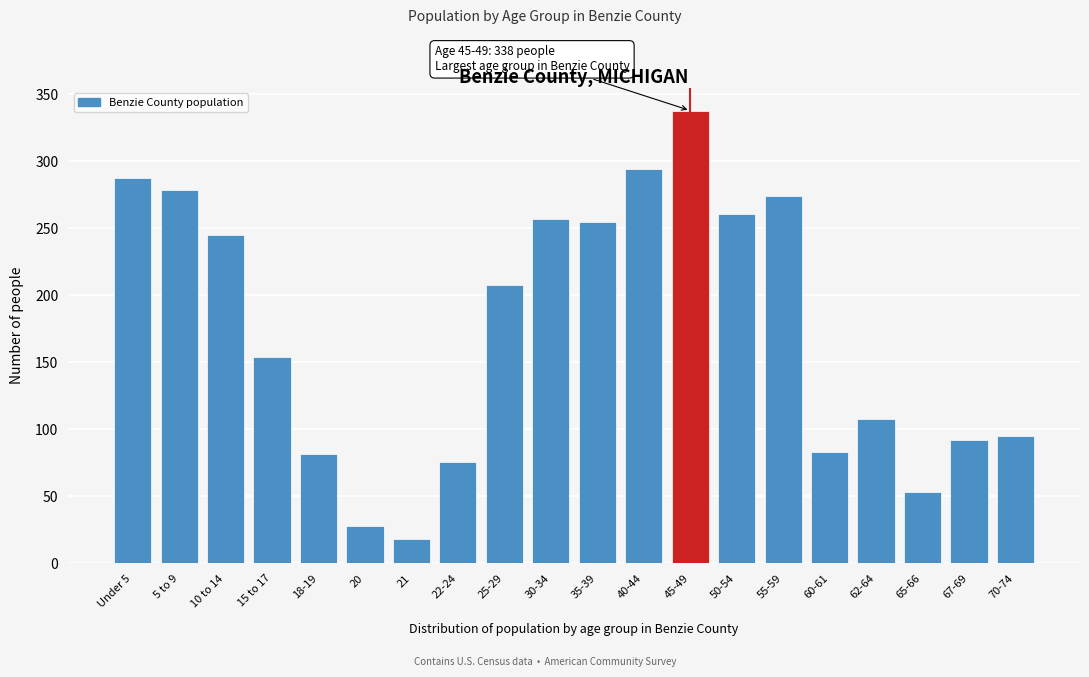

What position from the left is 70-74?

20